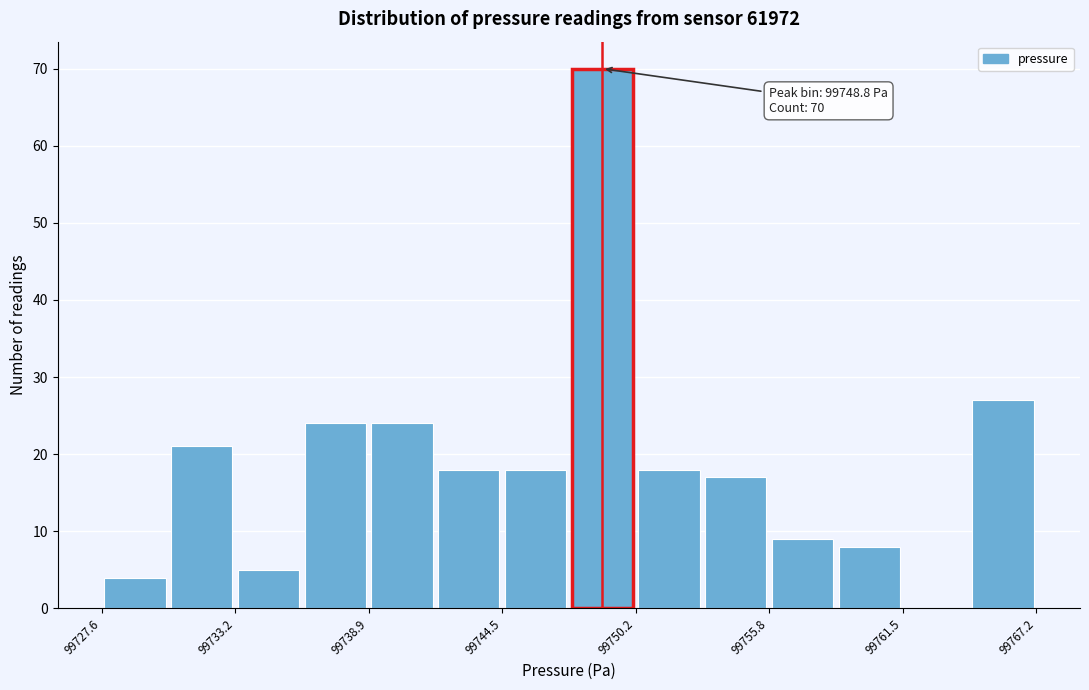

Read against the x-axis, roughly where is the centre of the tallest bar?

99749